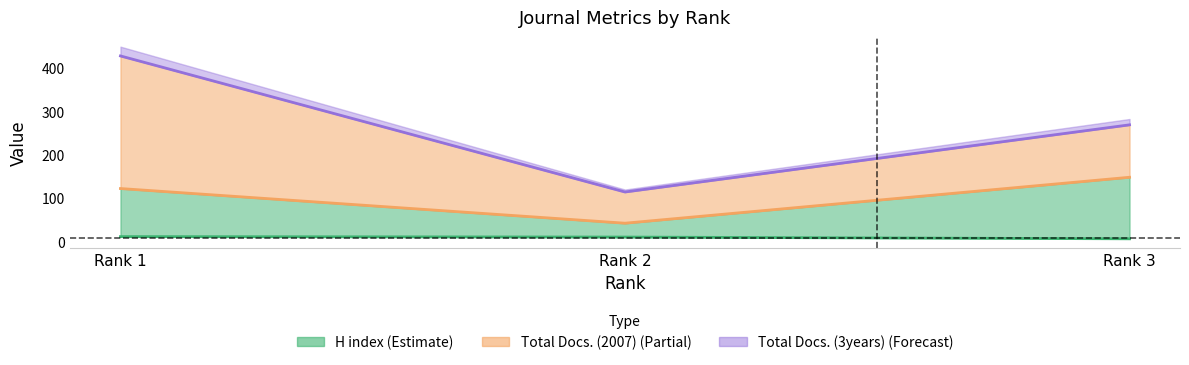

What is the minimum value for H index?

6